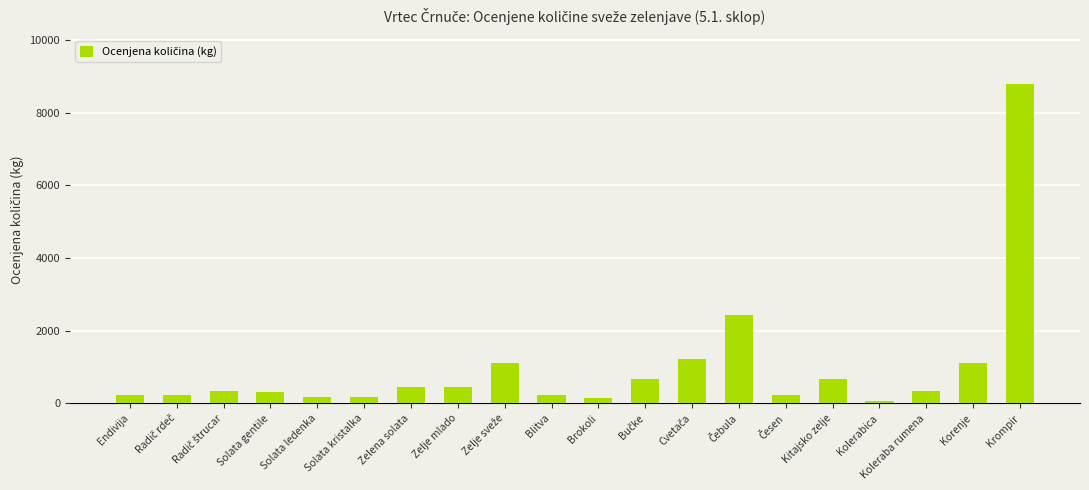

What is the ratio of the value at Krompir to the value at Zelje mlado?

20.0